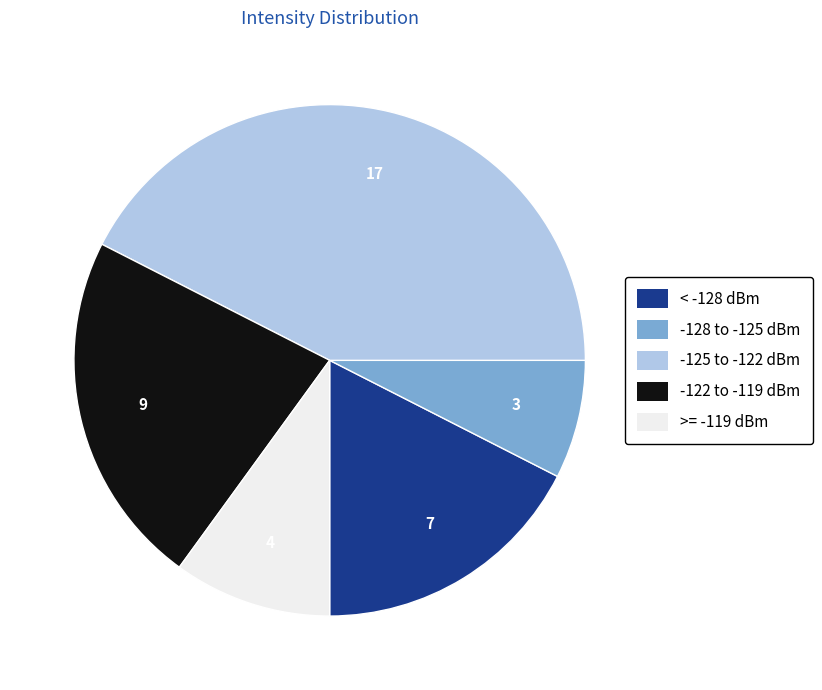

Does any single category account for the majority?

No